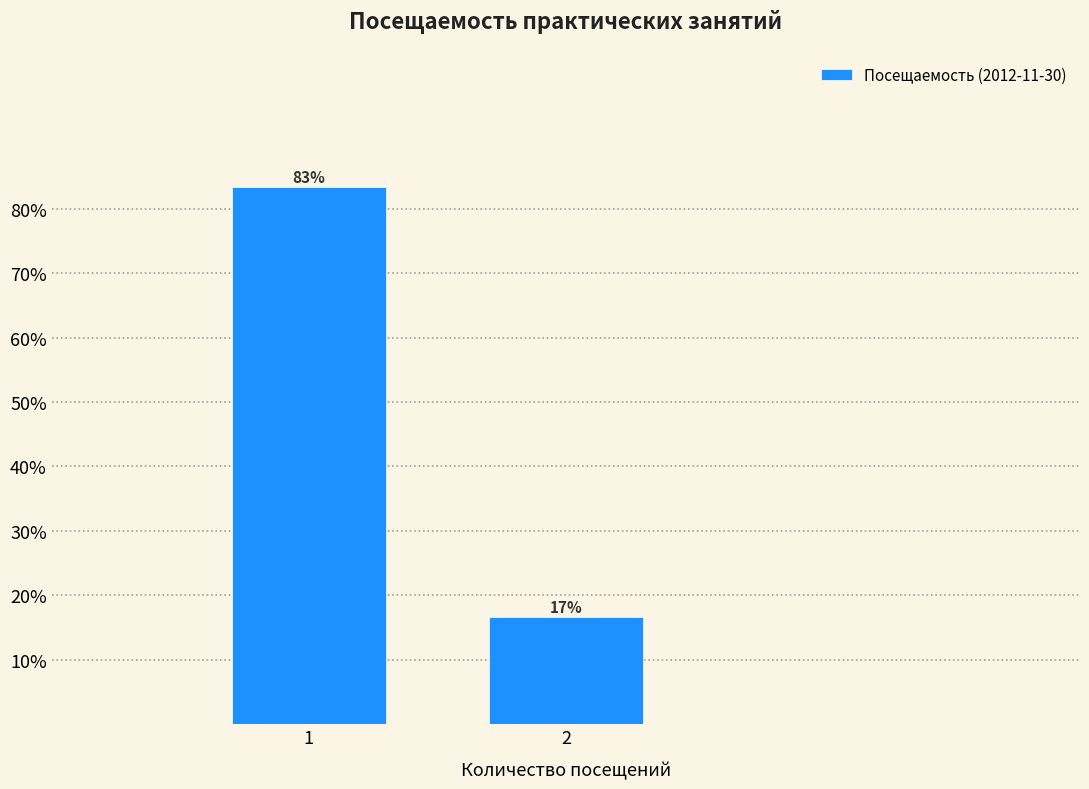

What is the smallest value displayed?

16.7